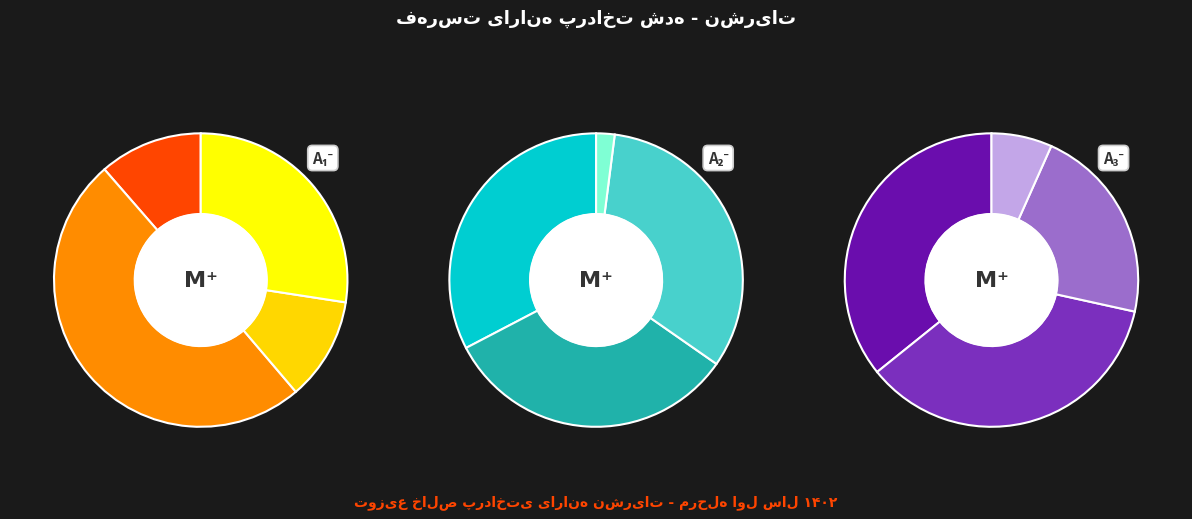

Does آشپزباشی (فروردین) represent more than half of the total?

No